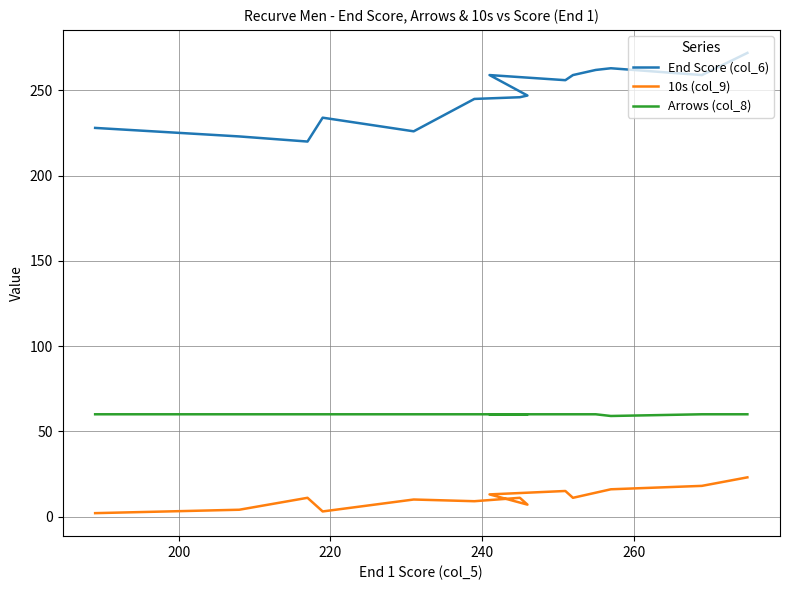

True or false: 10s (col_9) and Arrows (col_8) cross at least once.

False